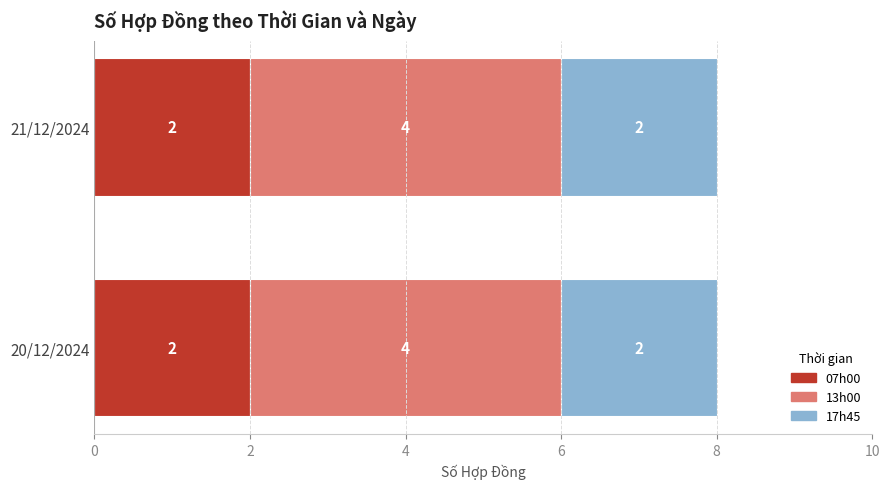

Is it true that 07h00 equals 3 at 21/12/2024?

False